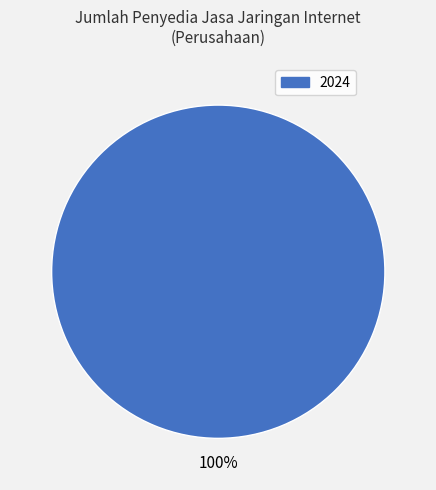

Is there a majority slice in this chart?

Yes